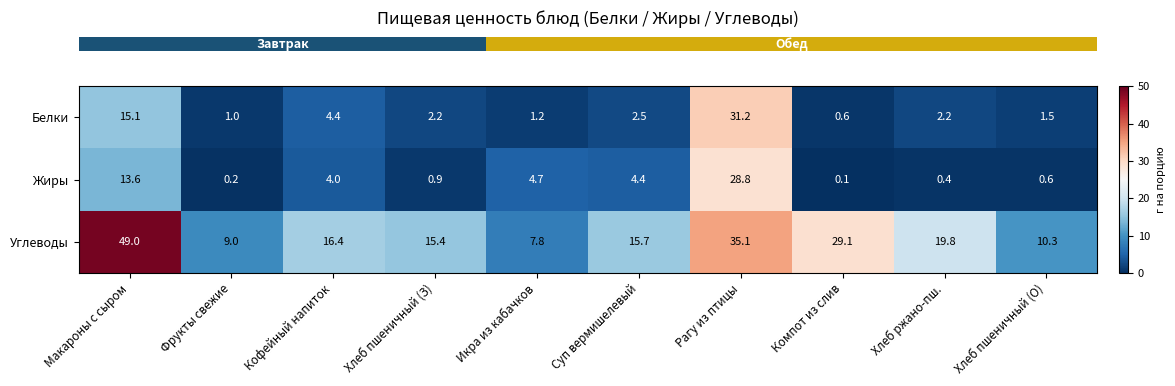

Which series has the largest total across all categories?

Углеводы